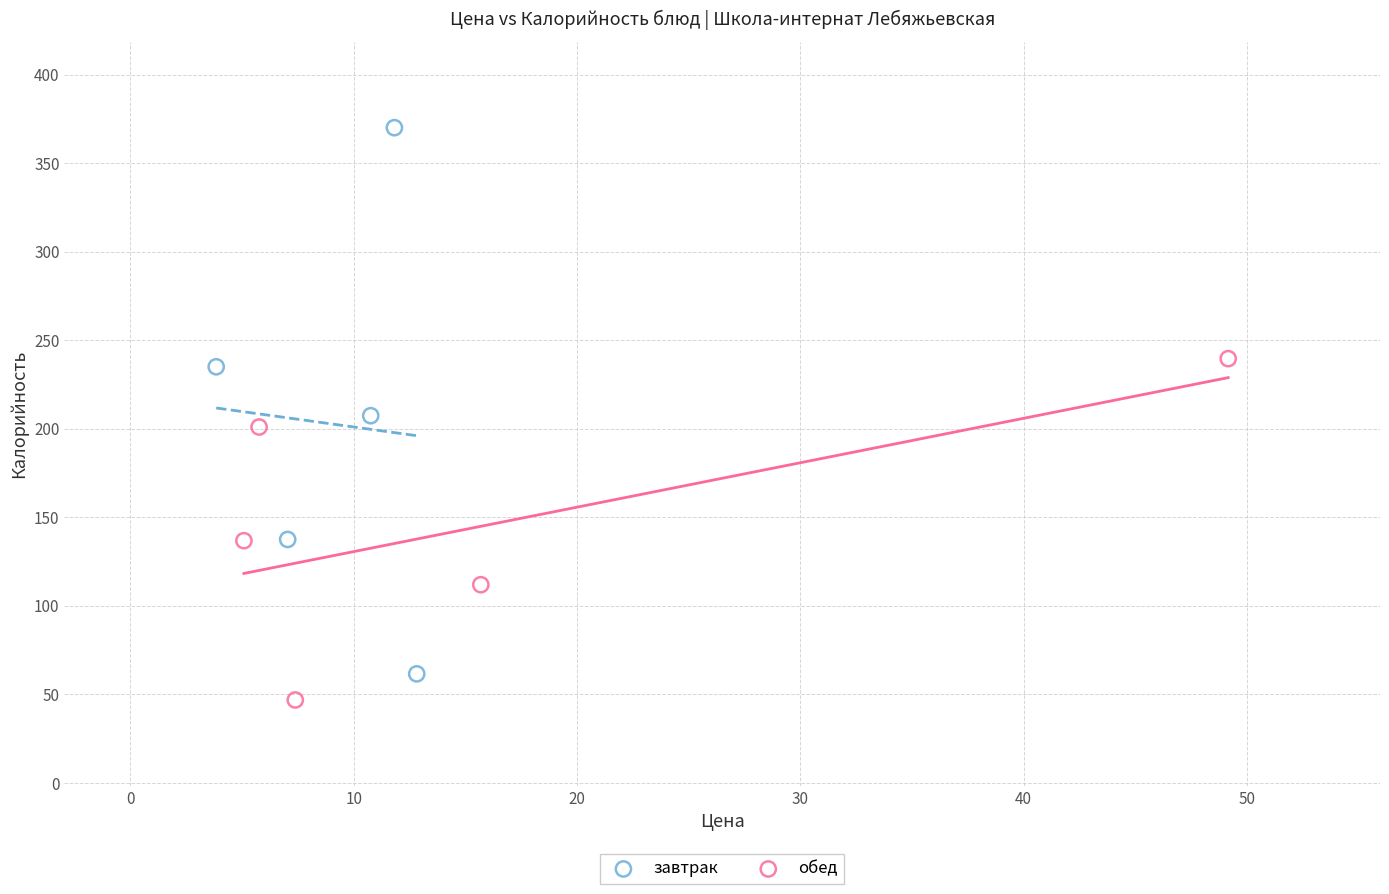

Which series reaches the maximum Y coordinate?

завтрак